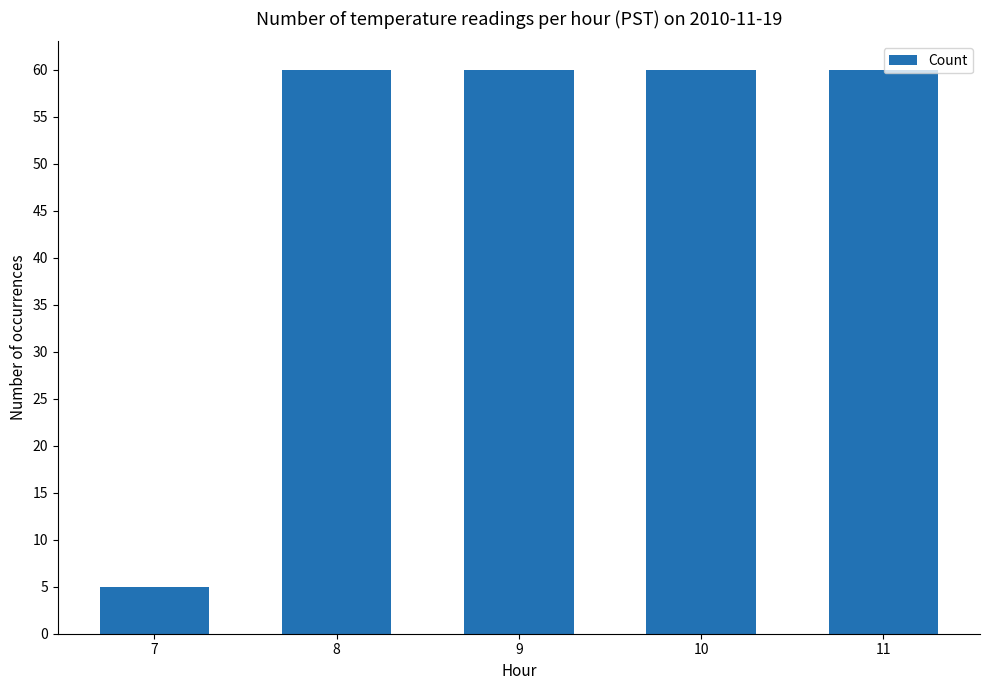

At which category does the chart reach its minimum across all series?

7